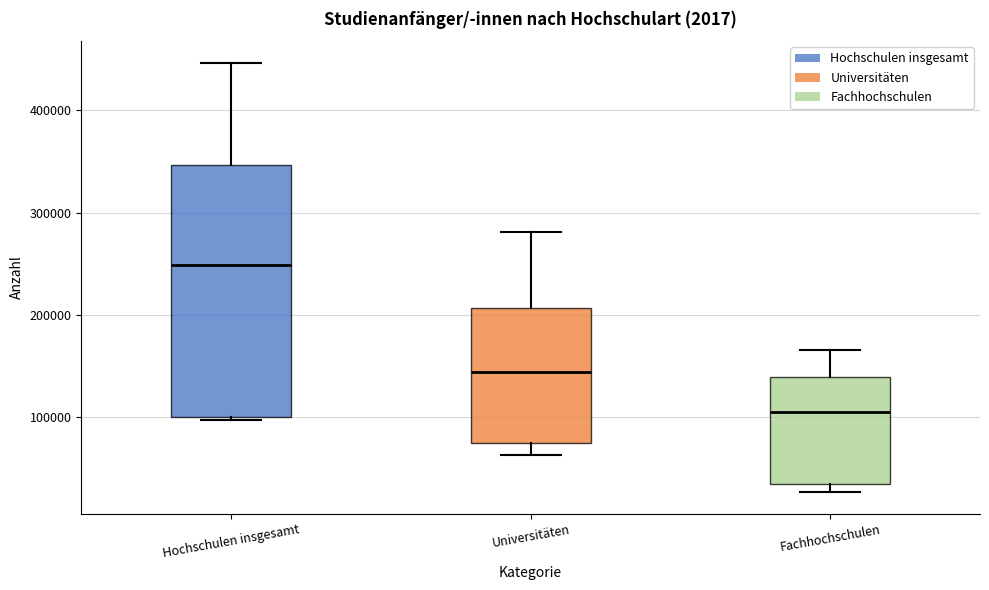

Reading left to right, transcribe this box plot: for each box, give where its median line is, the range the box spans, and where its two whiskers end, as read against the y-axis. The values are not printed on the chart, so give them approximately, as read against the axis.

Hochschulen insgesamt: median 250000, box 100000 to 350000, whiskers 100000 (just below the box's lower edge) to 450000
Universitäten: median 140000, box 70000 to 210000, whiskers 60000 to 280000
Fachhochschulen: median 100000, box 30000 to 140000, whiskers 30000 (just below the box's lower edge) to 170000